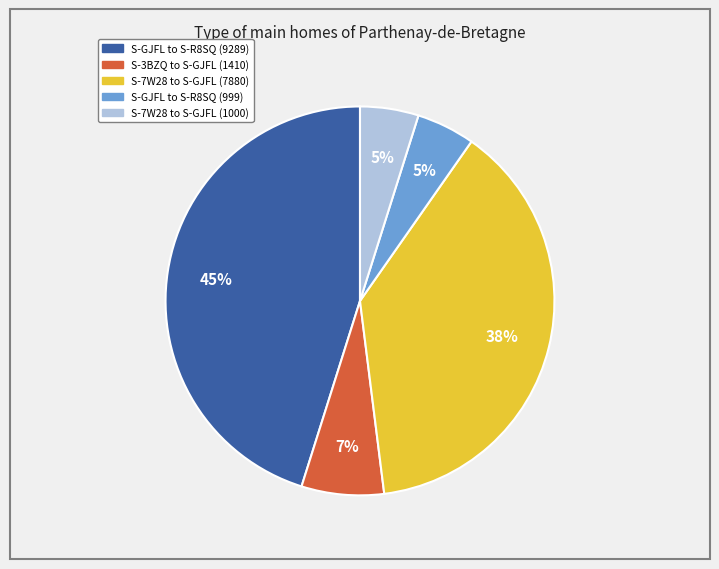

To the nearest percent, what is the combined percentage of S-3BZQ to S-GJFL (1410) and S-7W28 to S-GJFL (7880)?

45%